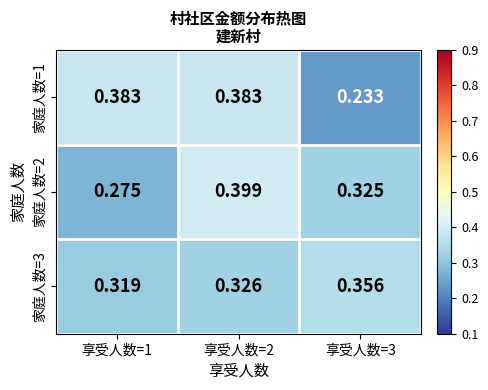

Is the value of 家庭人数=1 at 享受人数=2 greater than the value of 家庭人数=2 at 享受人数=1?

Yes